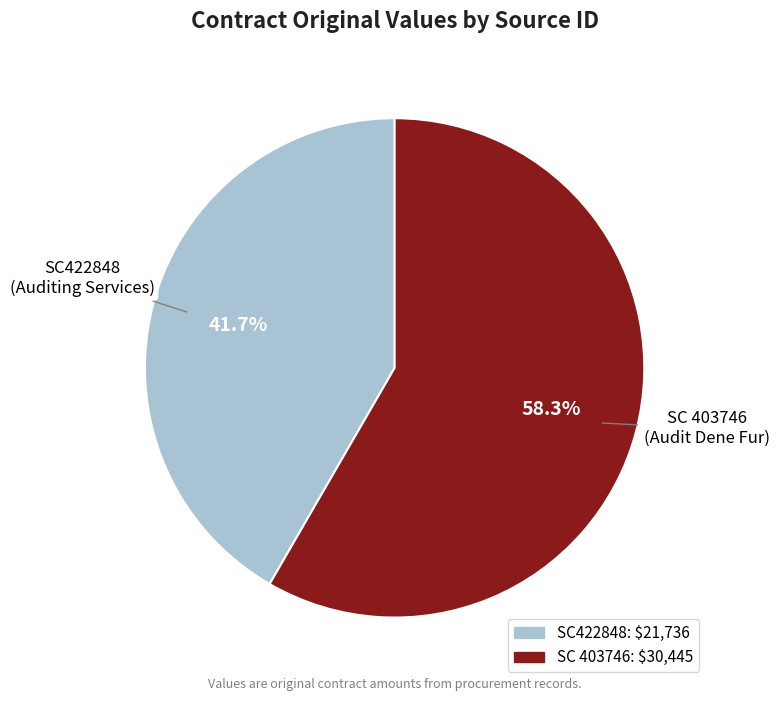

Is it true that SC 403746 is 66% of the pie?

False